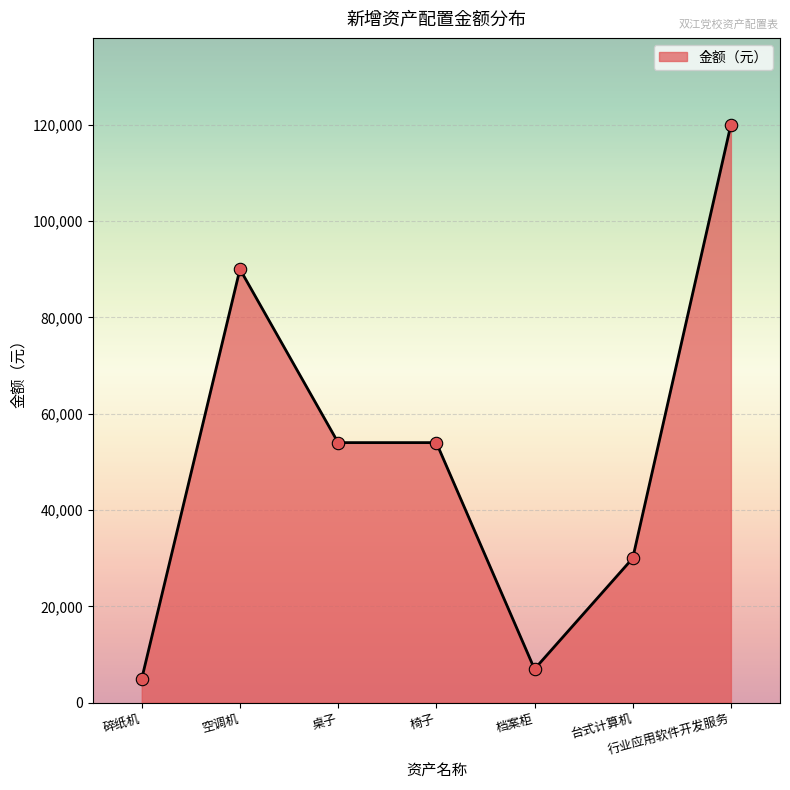

Between 碎纸机 and 台式计算机, which is larger?

台式计算机